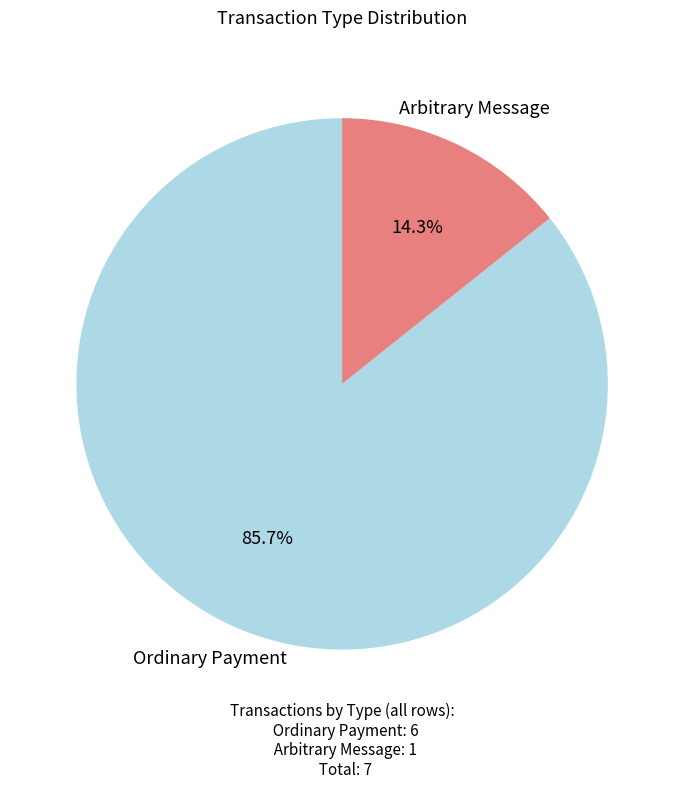

Is there a majority slice in this chart?

Yes